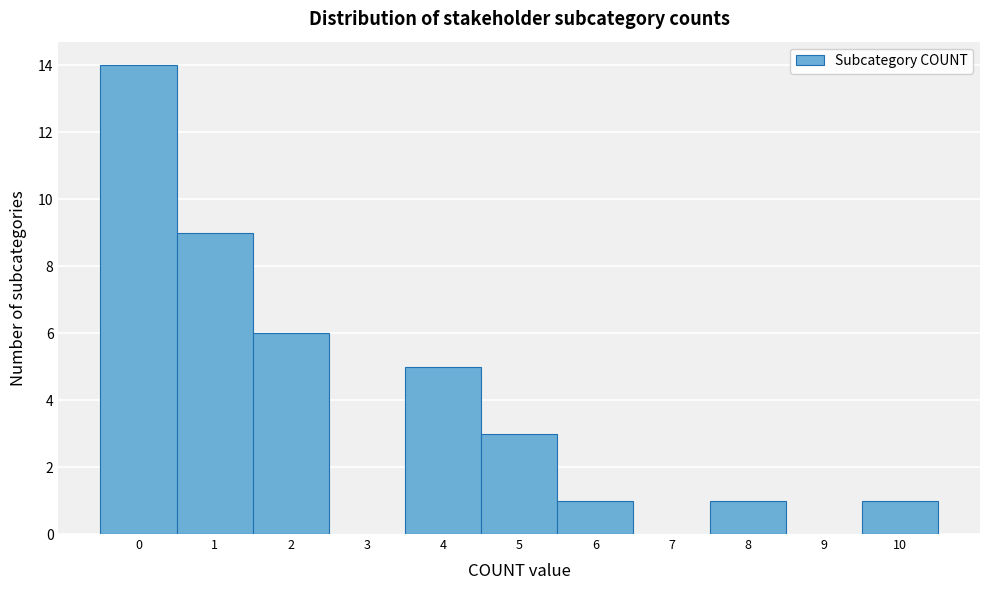

What is the height of the bar covering 5.5 to 6.5 on the x-axis? The values are not printed on the chart, so give them approximately, as read against the axis.

1